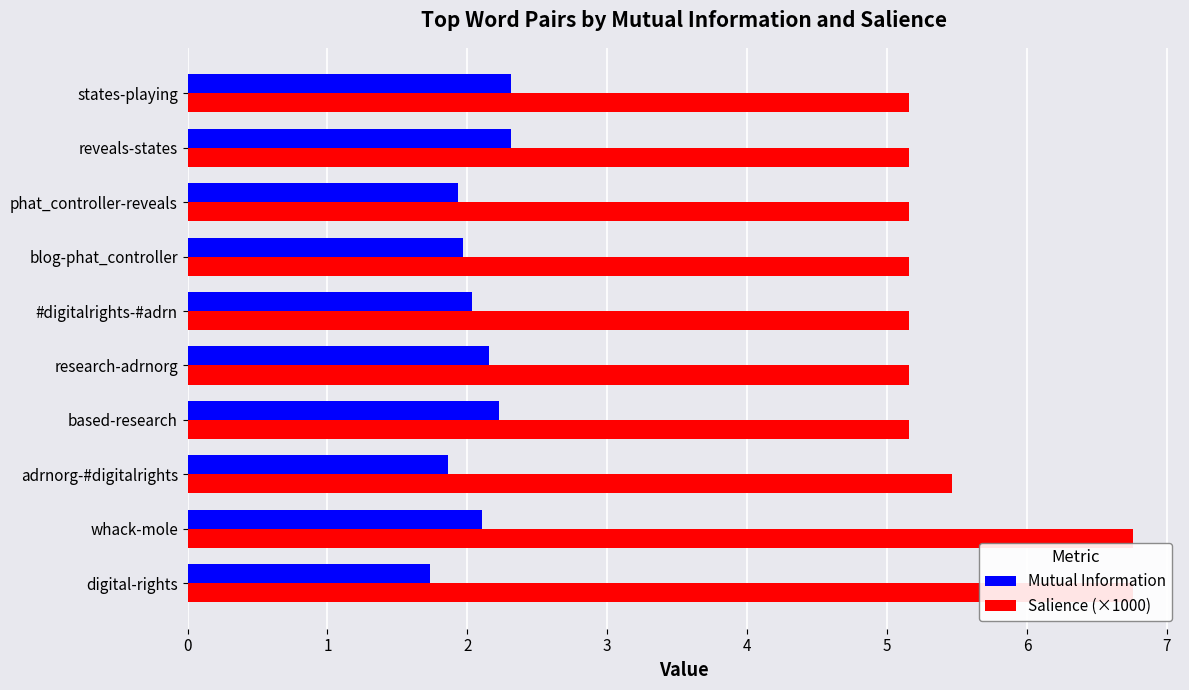

Reading left to right, transcribe all the data shown in this chart.

Mutual Information: 1.7	2.1	1.9	2.2	2.2	2.0	2.0	1.9	2.3	2.3
Salience (×1000): 6.8	6.8	5.5	5.2	5.2	5.2	5.2	5.2	5.2	5.2